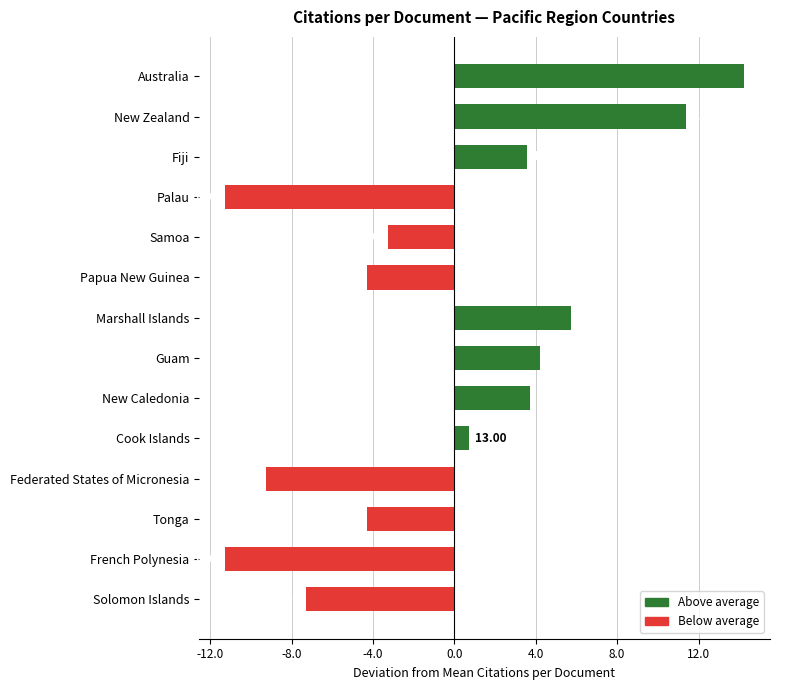

Does the chart contain any negative values?

Yes